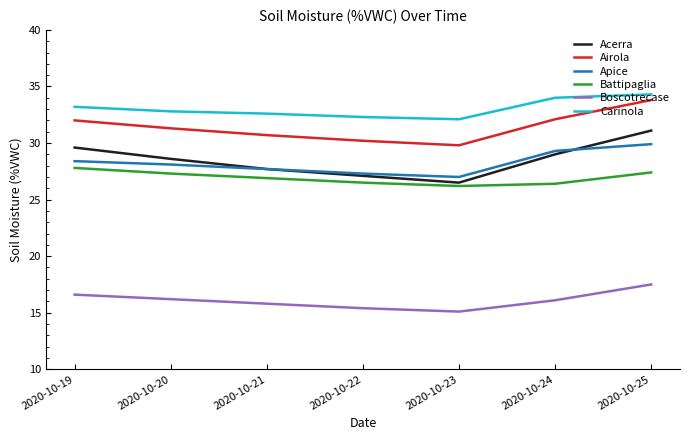

At how many categories does at least one series exceed 25?

7